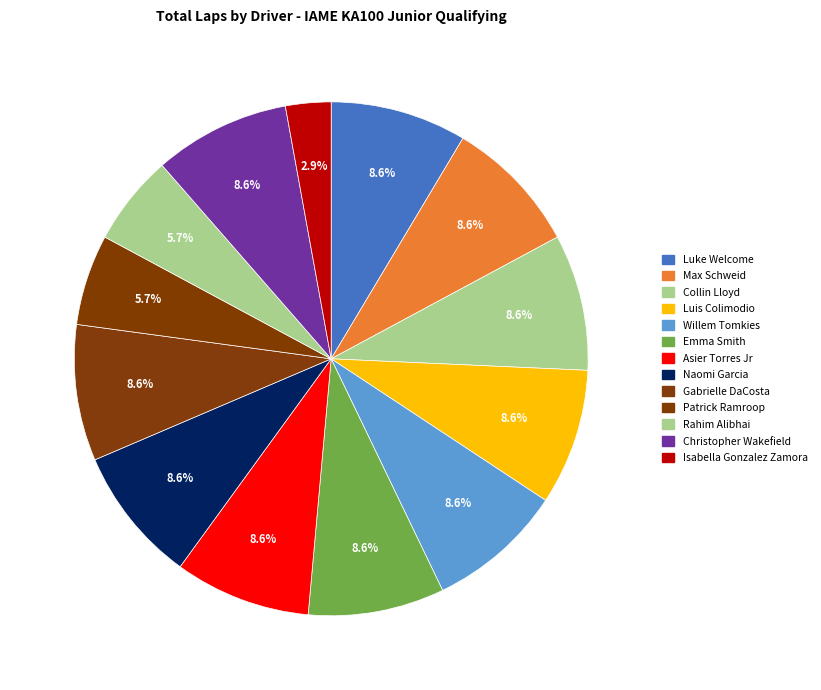

Which has a higher value, Patrick Ramroop or Asier Torres Jr?

Asier Torres Jr